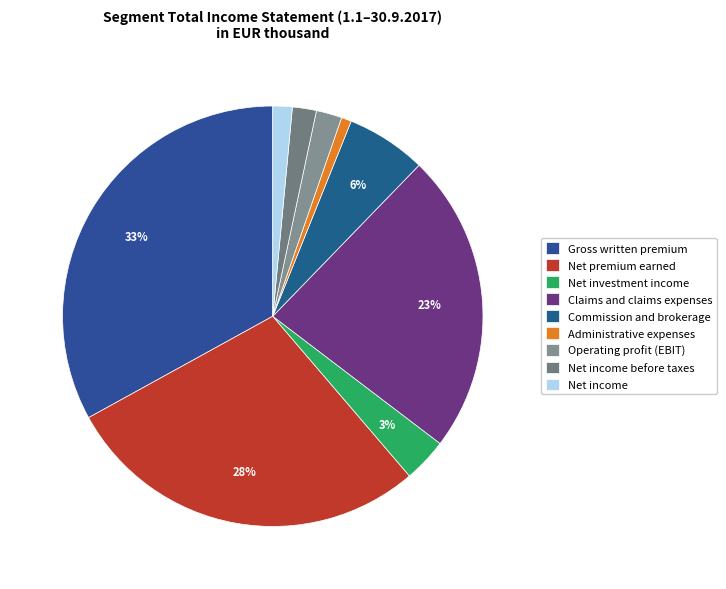

How many segments does this pie chart have?

9